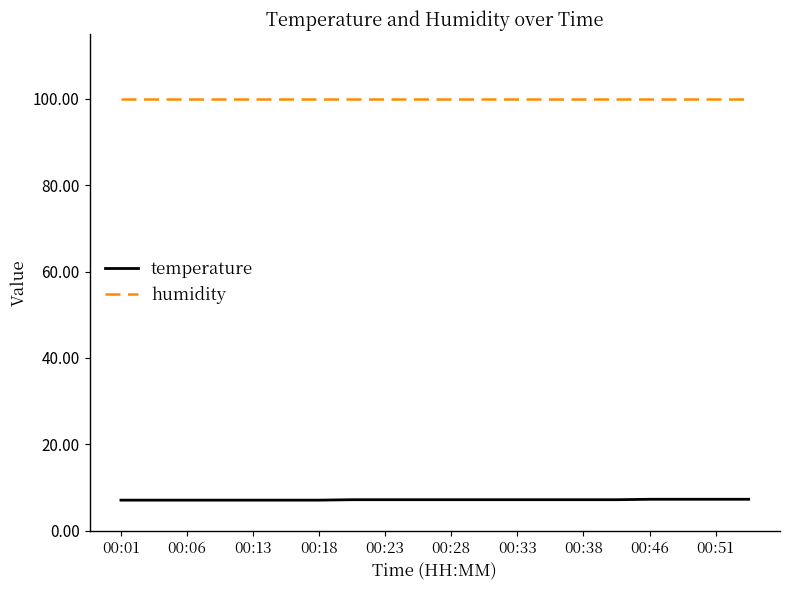

Which series has the largest total across all categories?

humidity